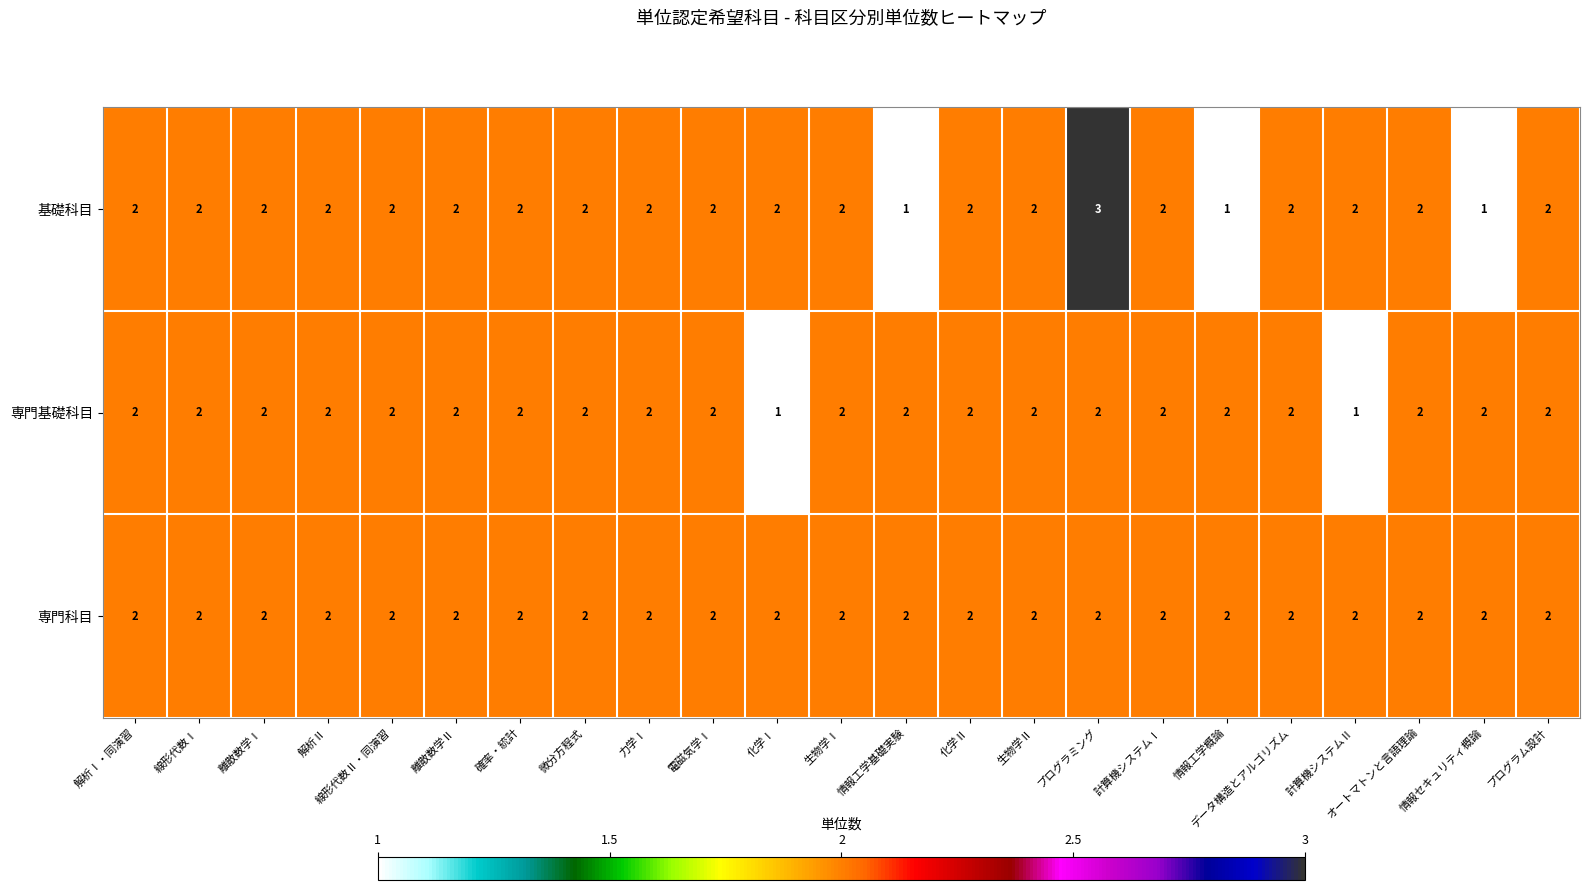

At which label does 基礎科目 reach its peak?

プログラミング